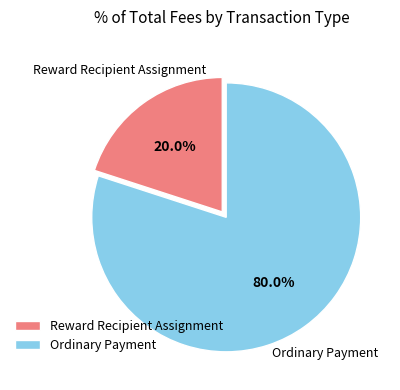

Count the number of slices in the pie.

2